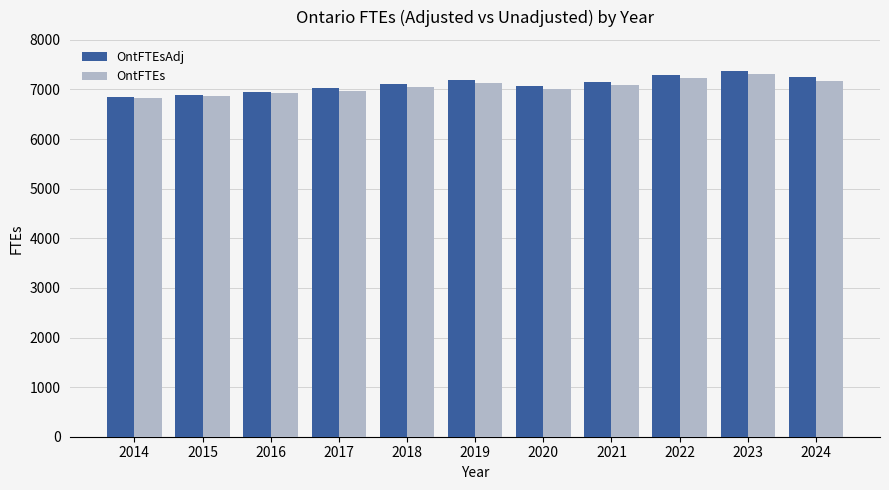

What is the lowest value of the OntFTEs series?

6828.7